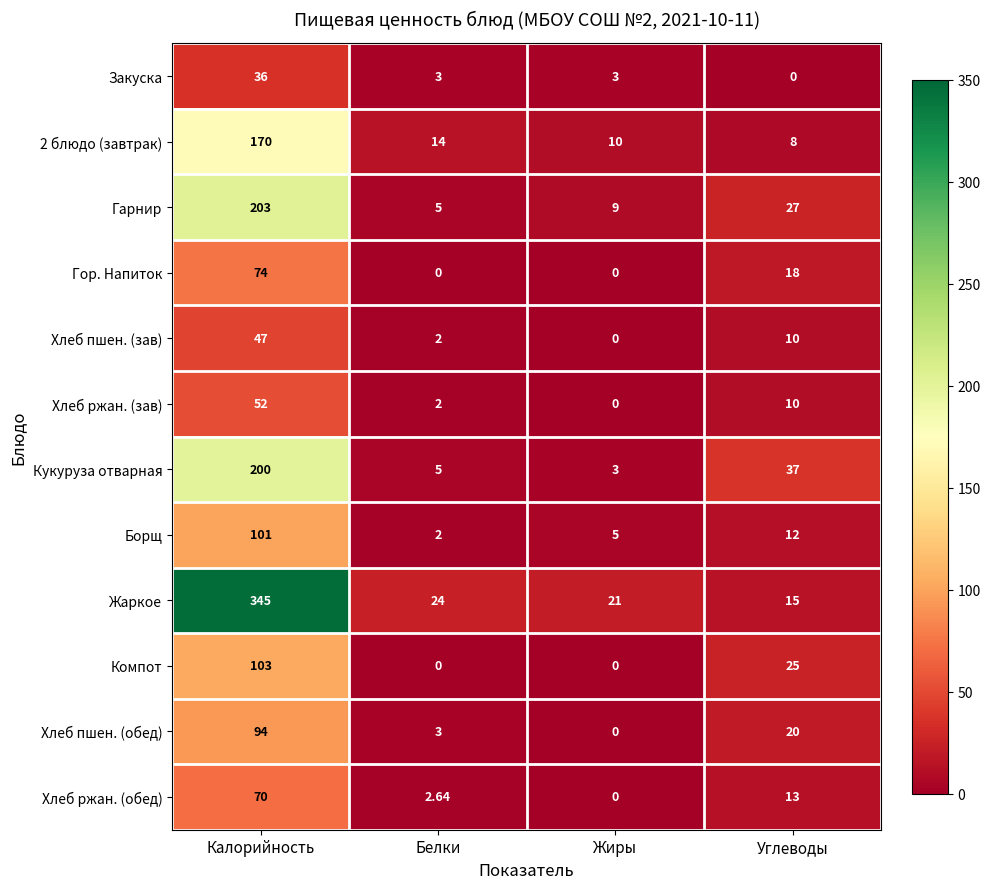

Where does the Компот series first go above 25?

Калорийность